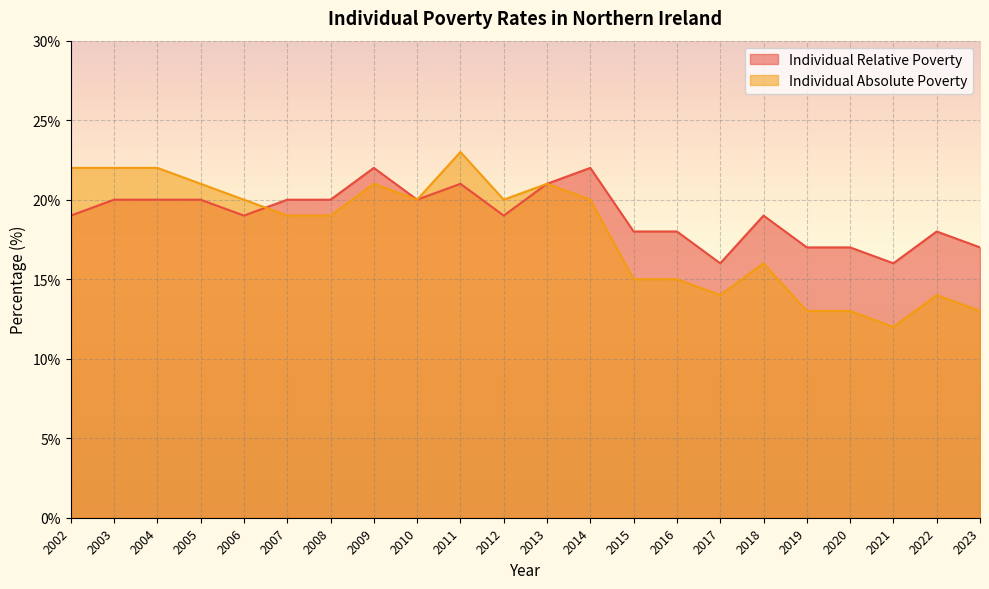

What is the value of the Individual Absolute Poverty point at the 13th from the left?

20